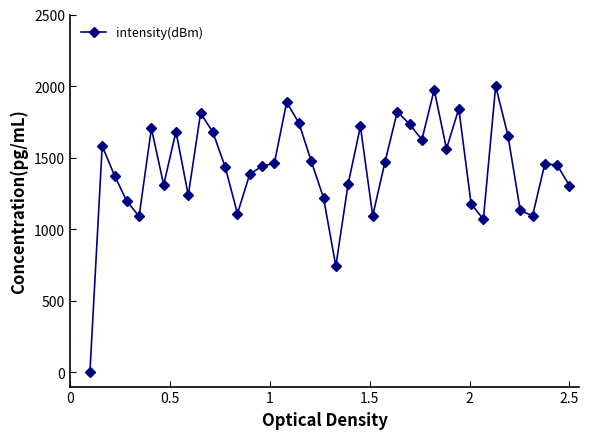

What is the difference between the maximum and minimum values?

2000.0